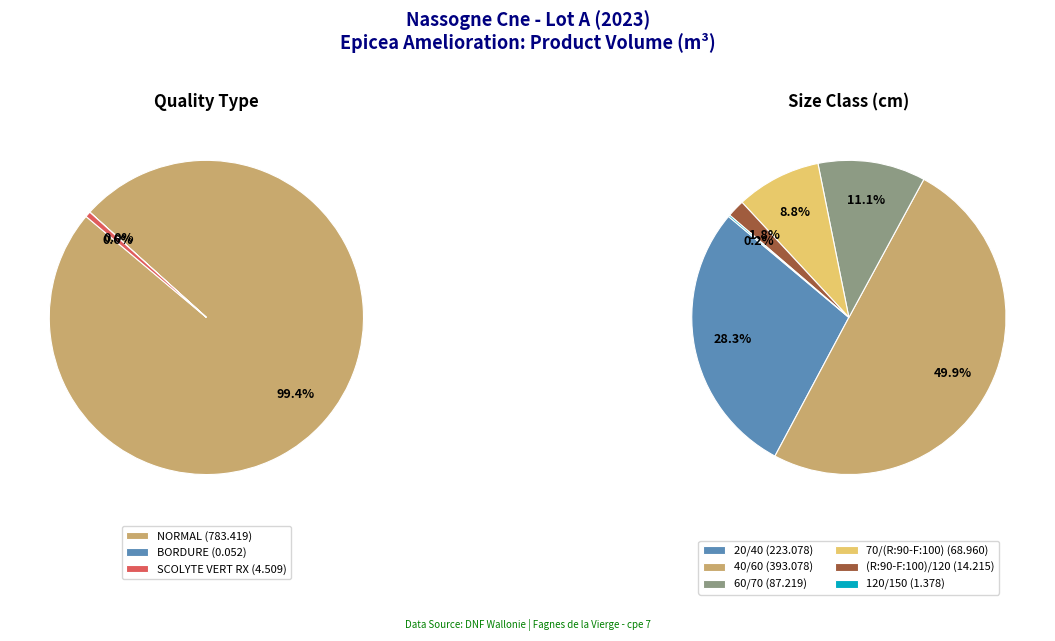

True or false: SCOLYTE 20/40 accounts for 1% of the total.

False